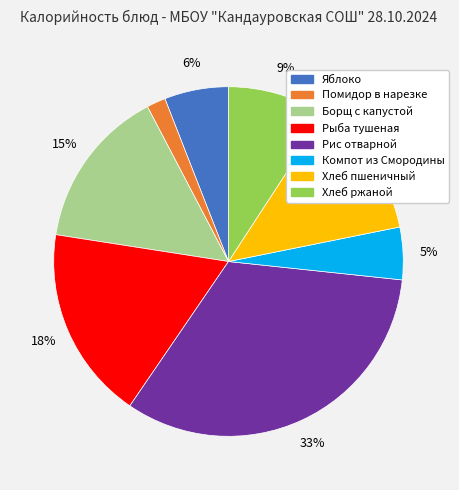

Which category has the smallest portion of the pie?

Помидор в нарезке